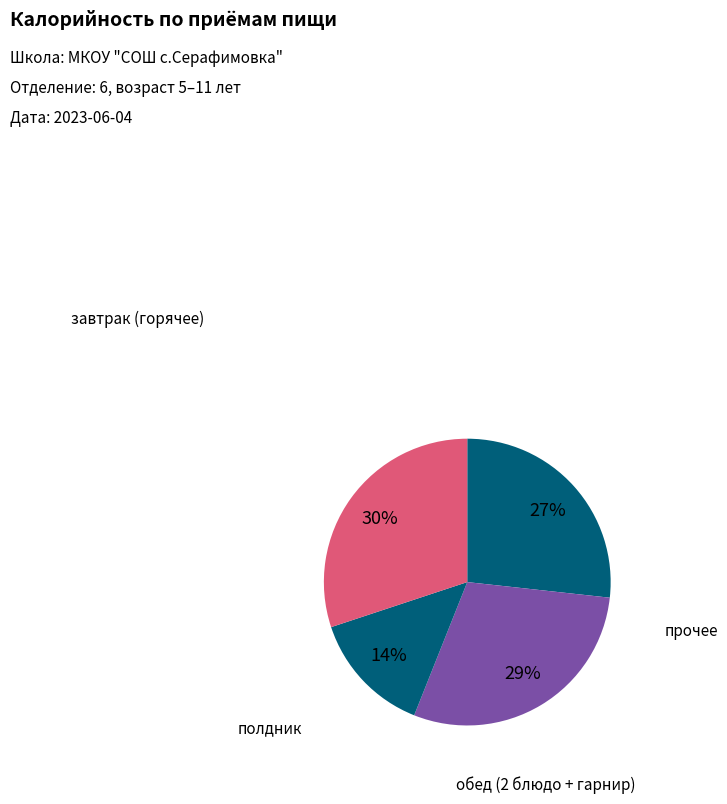

Count the number of slices in the pie.

4